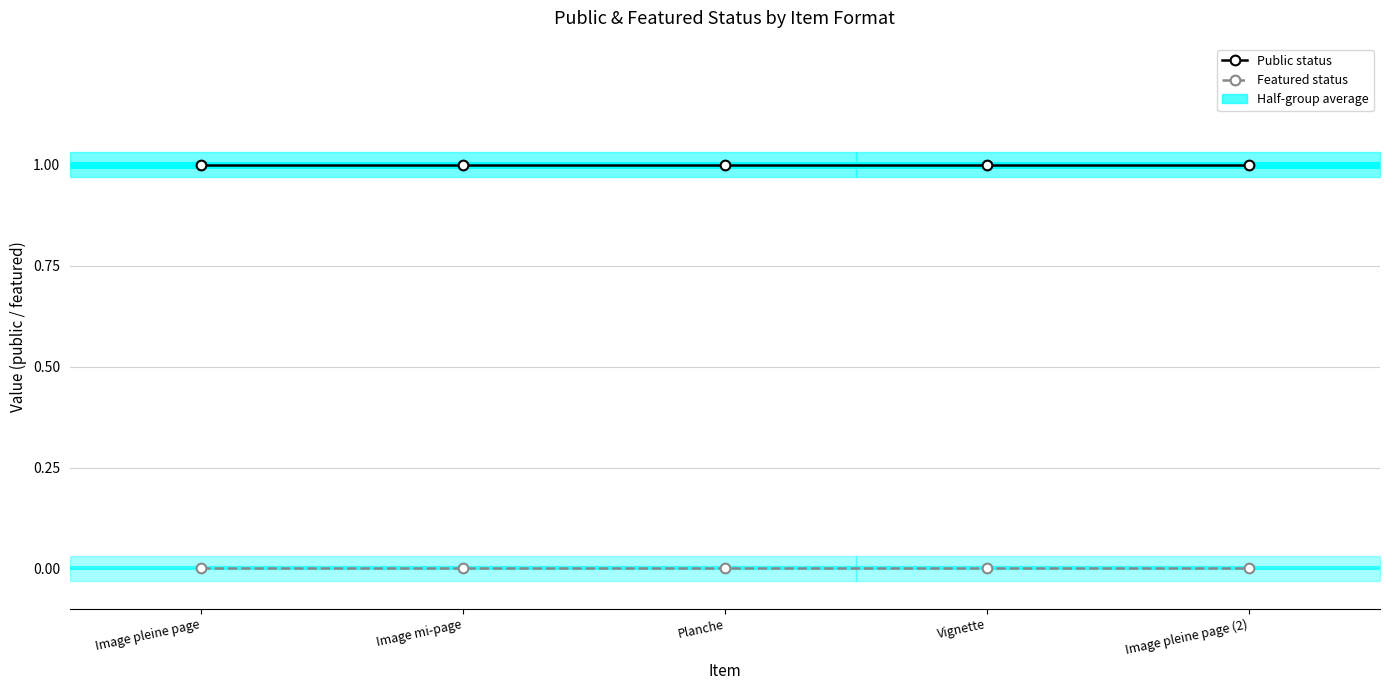

What is the average value of the Public status series?

1